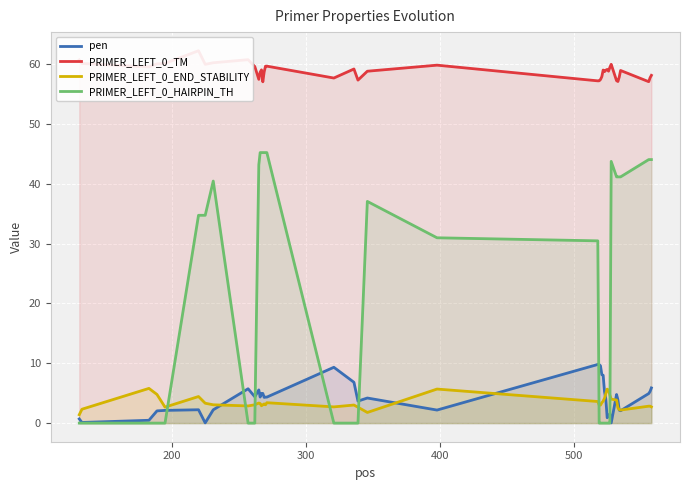

What are all the series names shown in the legend?

pen, PRIMER_LEFT_0_TM, PRIMER_LEFT_0_END_STABILITY, PRIMER_LEFT_0_HAIRPIN_TH